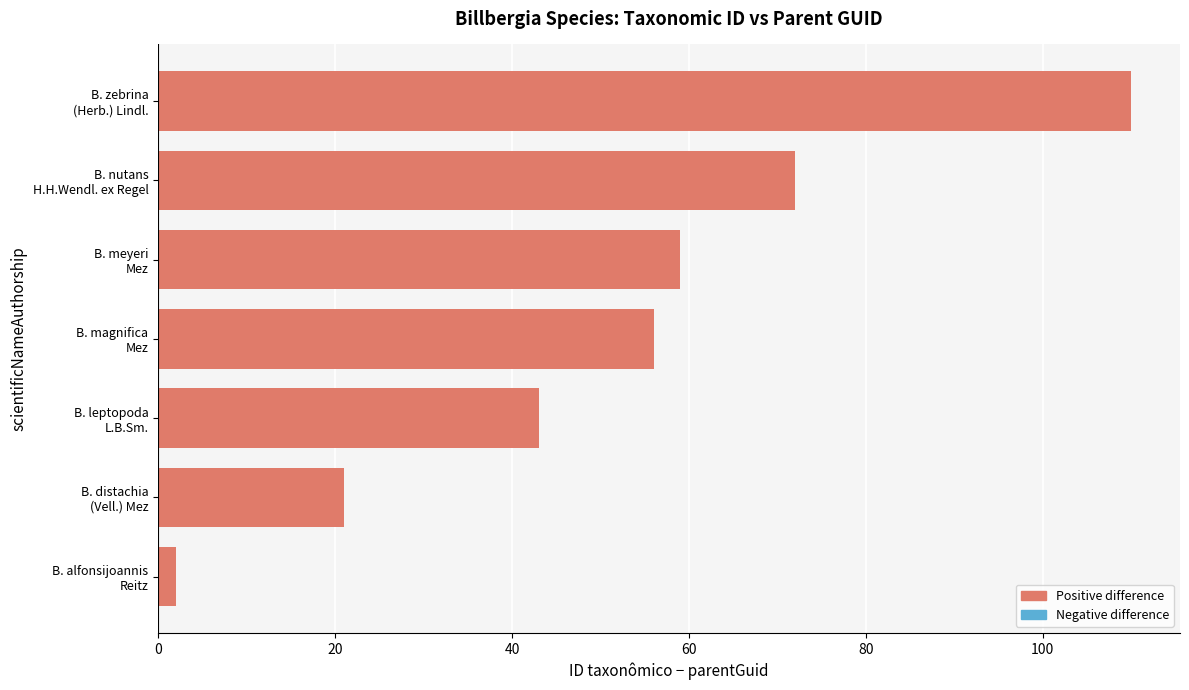

Rank the categories by value from lowest to highest.

B. alfonsijoannis
Reitz, B. distachia
(Vell.) Mez, B. leptopoda
L.B.Sm., B. magnifica
Mez, B. meyeri
Mez, B. nutans
H.H.Wendl. ex Regel, B. zebrina
(Herb.) Lindl.